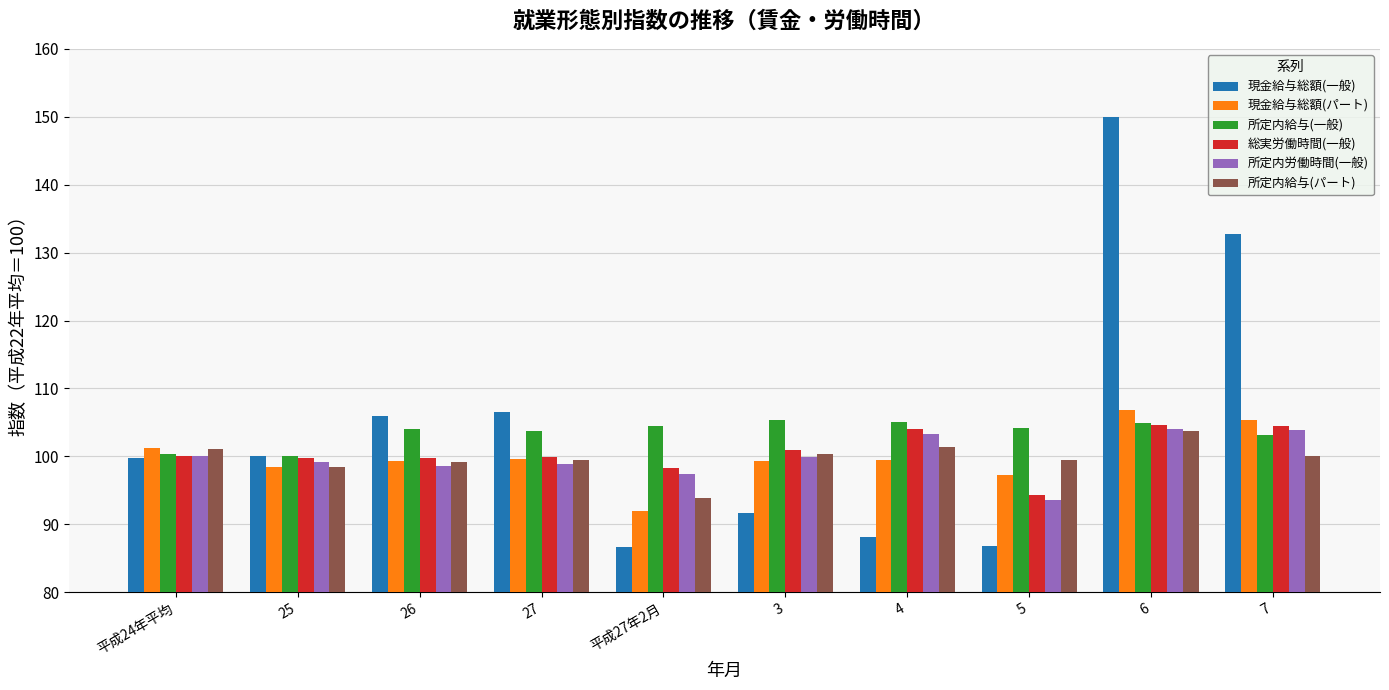

What is the maximum value shown in the chart?

149.9